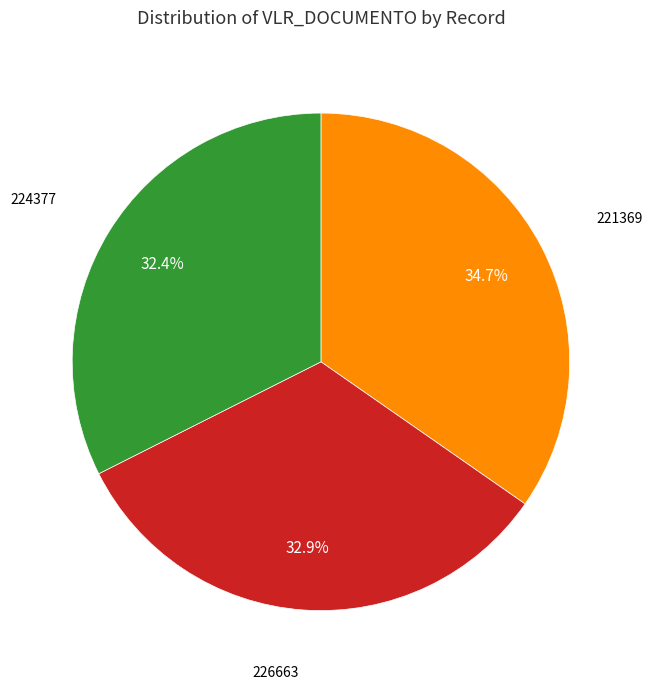

Does any single category account for the majority?

No